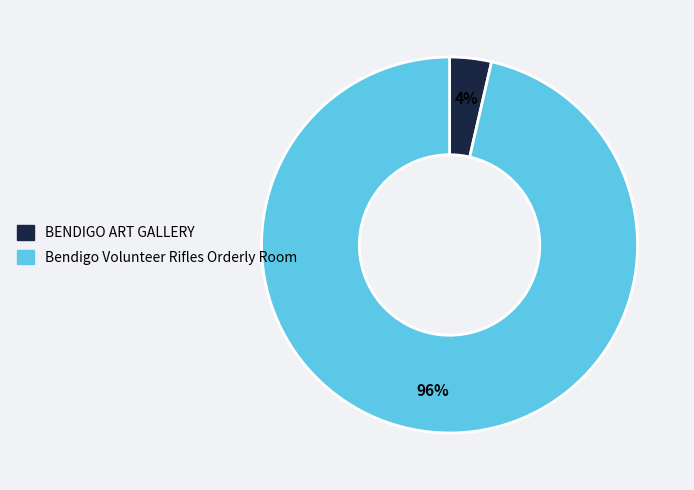

Count the number of slices in the pie.

2